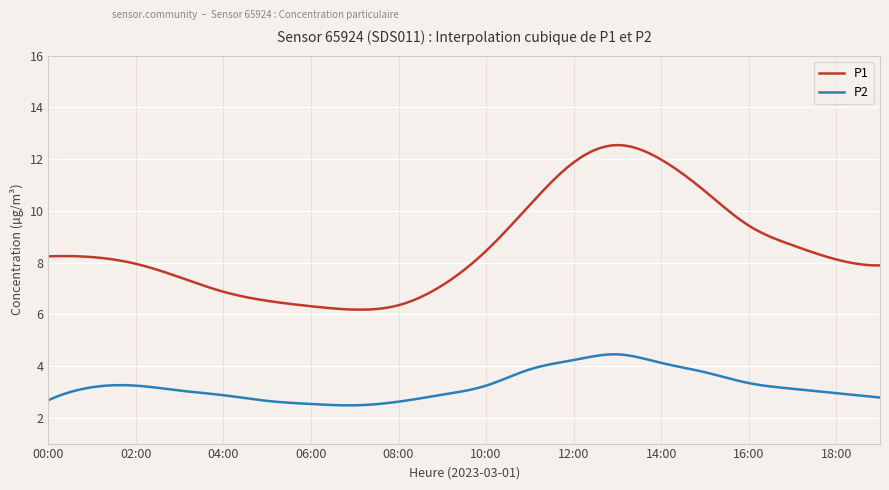

What is the maximum value for P2?

4.5